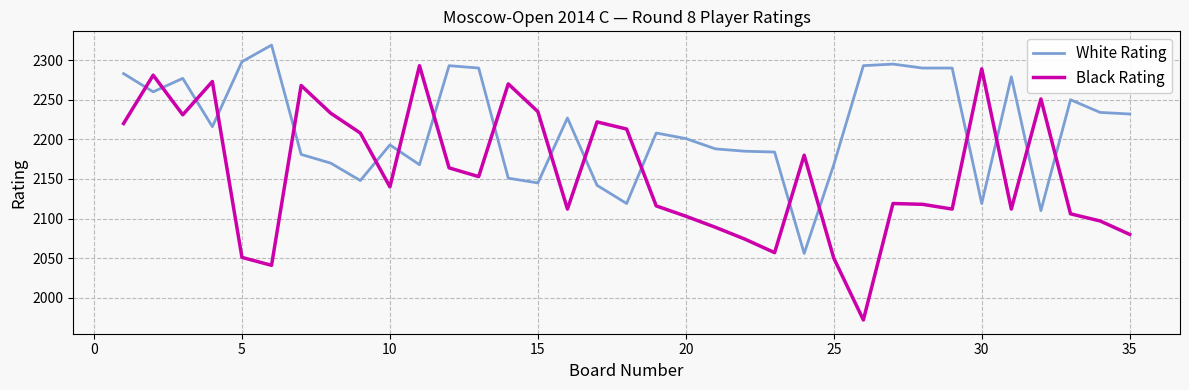

Which series has the largest total across all categories?

White Rating